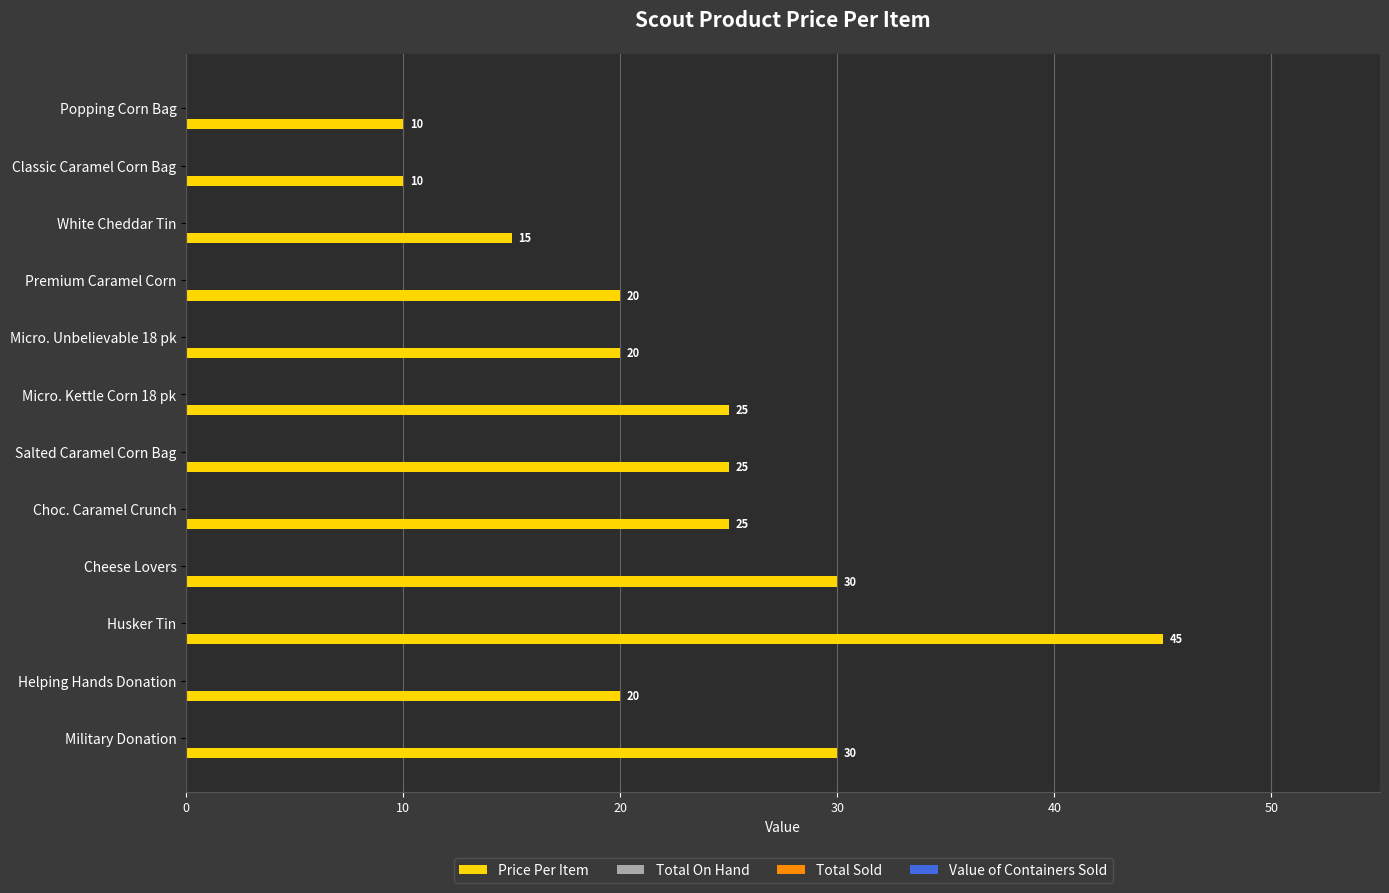

What is the greatest value displayed?

45